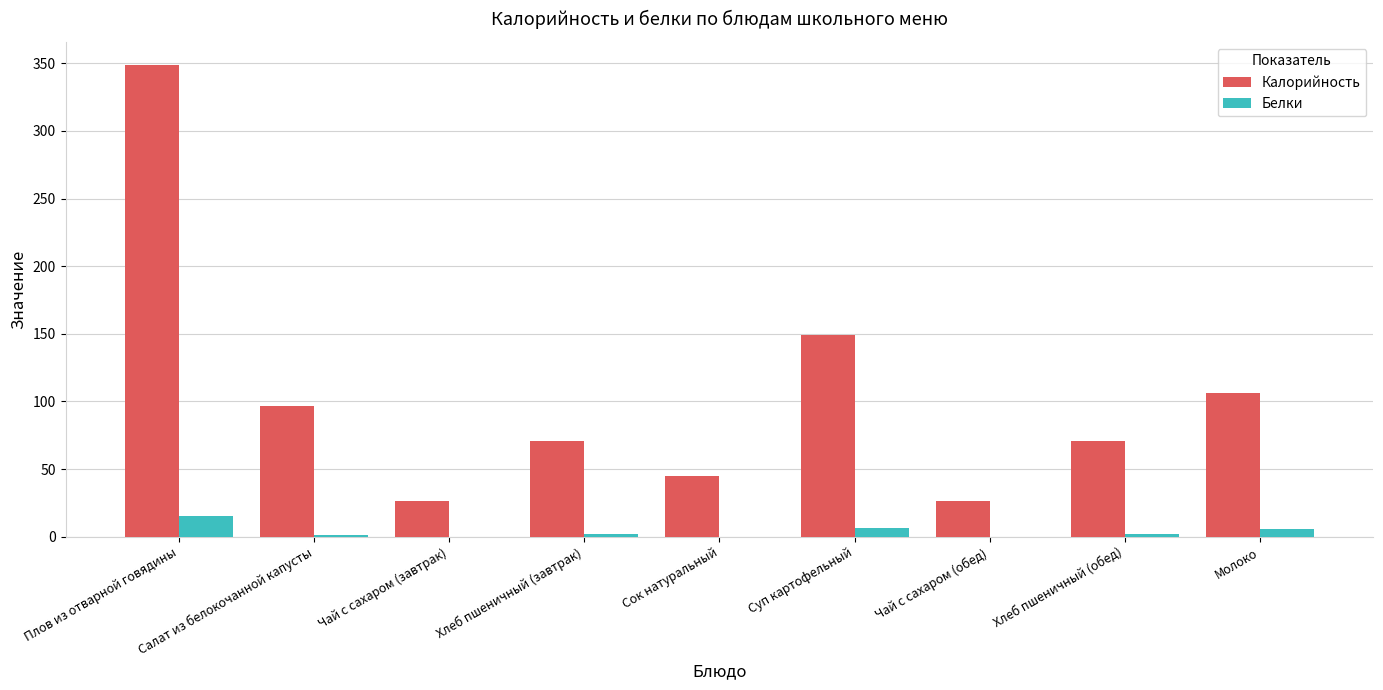

Between Плов из отварной говядины and Хлеб пшеничный (завтрак), which series saw the biggest shift?

Калорийность